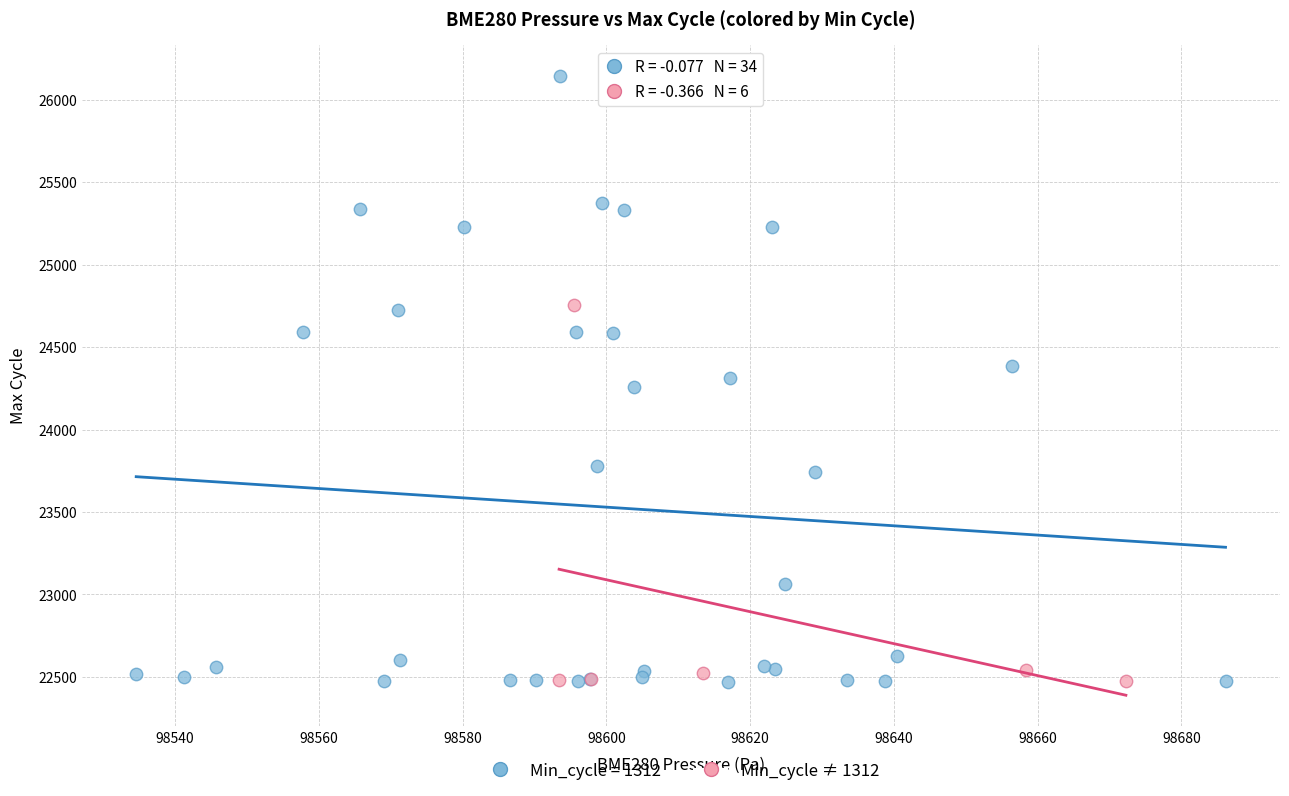

Which series contains the highest Y value?

Min_cycle = 1312